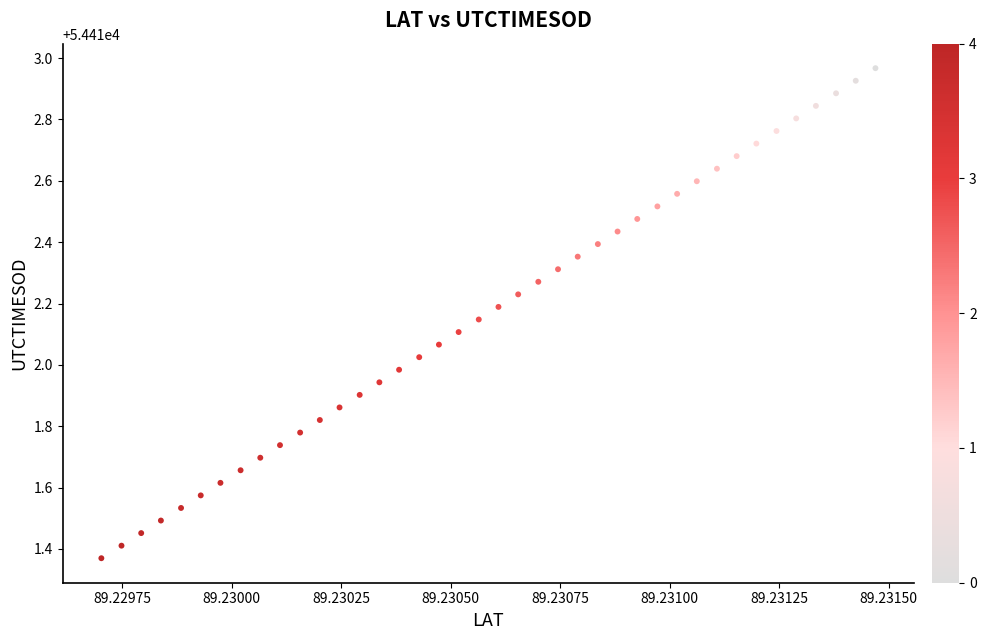

What is the range of Y values (max minus min)?

1.6